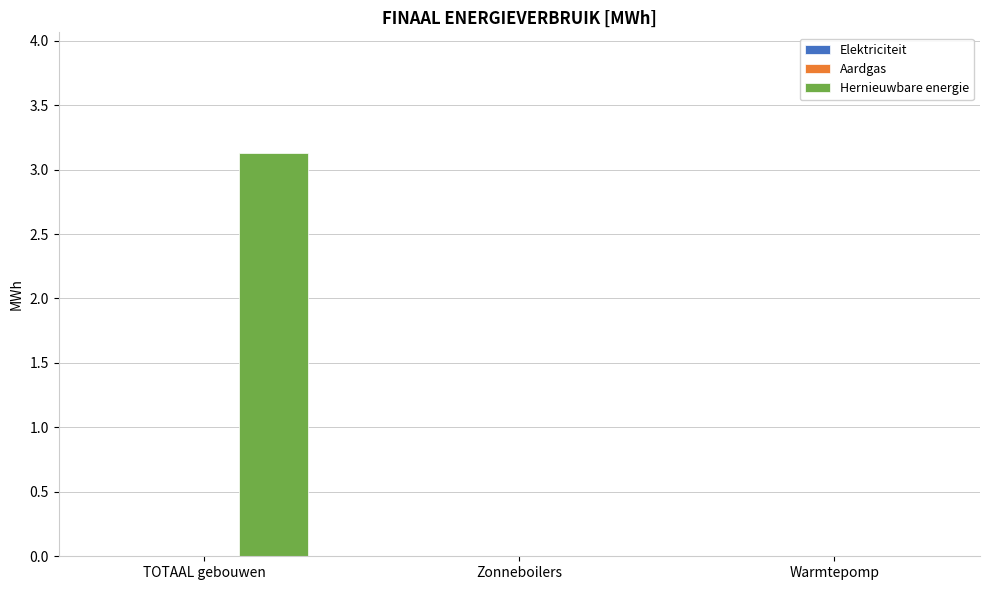

What is the change in value from TOTAAL gebouwen to Zonneboilers?

-3.1